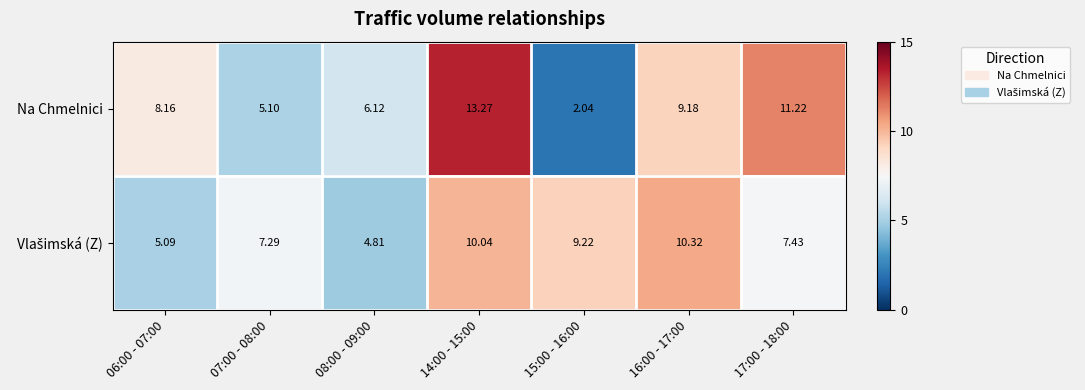

How many series are shown in this chart?

2